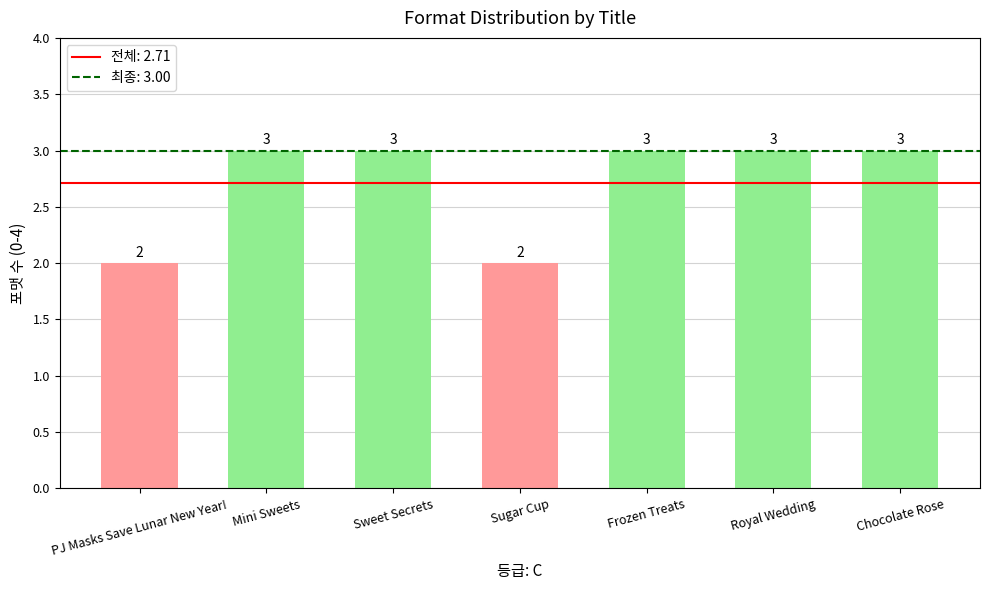

Reading left to right, transcribe all the data shown in this chart.

2	3	3	2	3	3	3